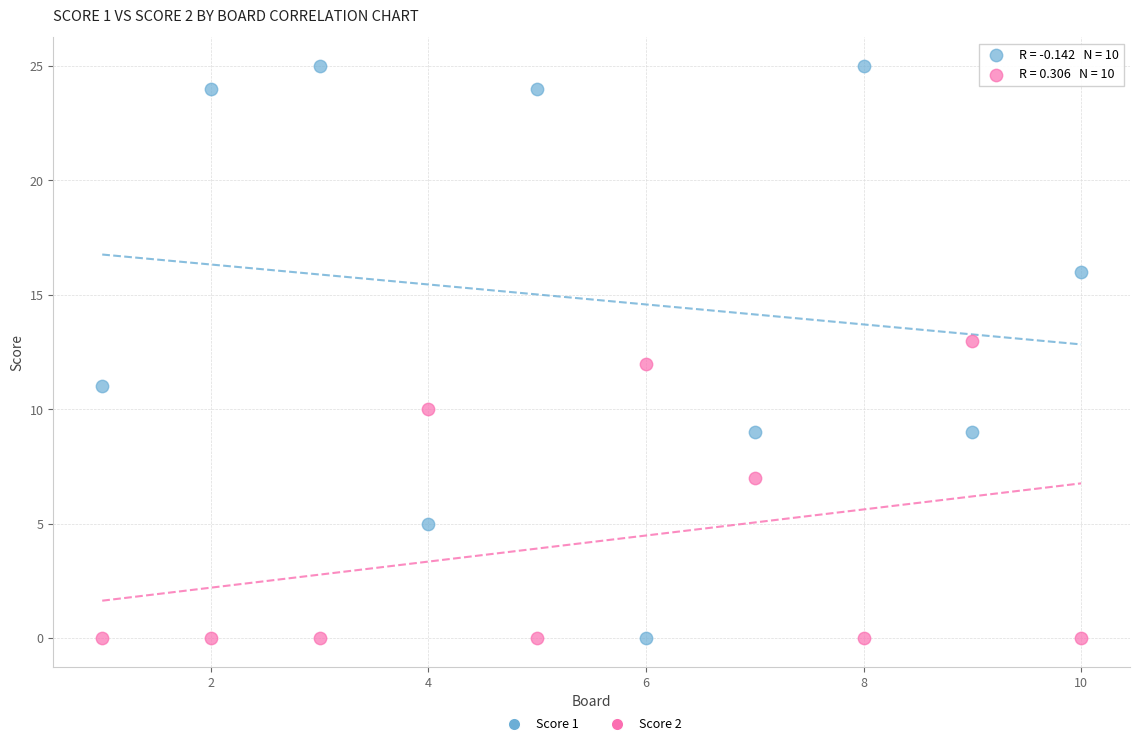

Which series contains the highest Y value?

Score 1